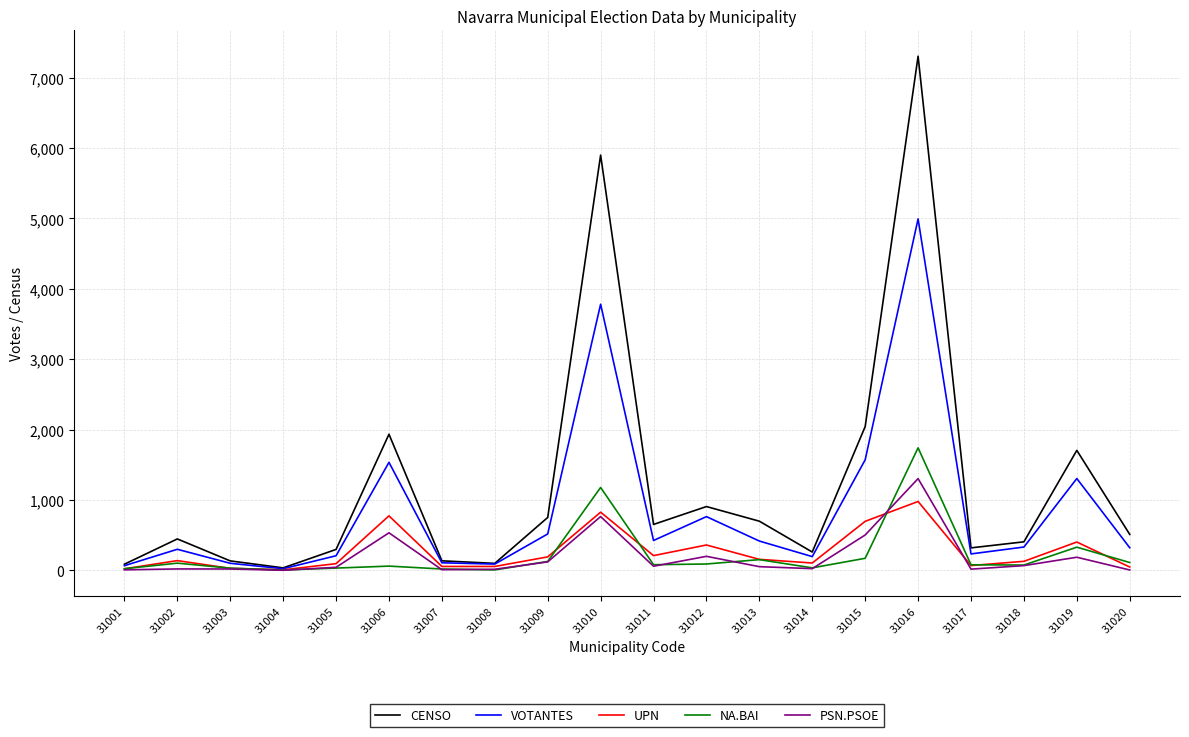

What are all the series names shown in the legend?

CENSO, VOTANTES, UPN, NA.BAI, PSN.PSOE